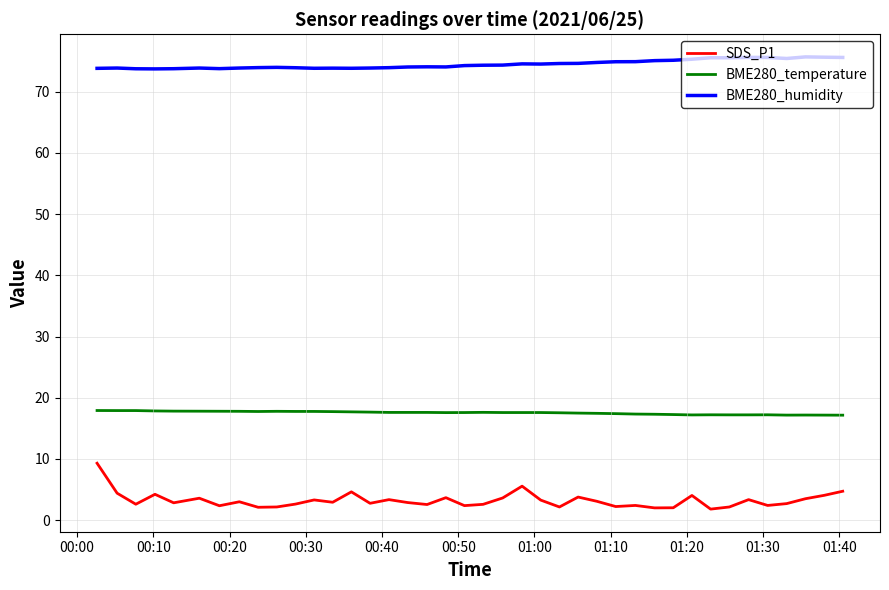

What is the lowest value of the SDS_P1 series?

1.8